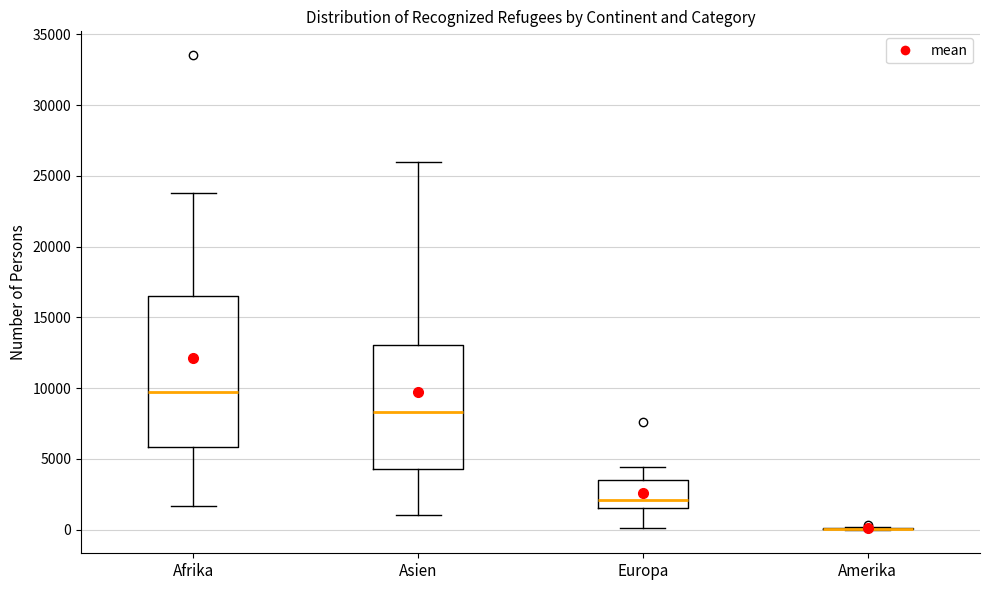

Reading left to right, read every box against the y-axis: the position of its median line, the range the box covers, and the ends of its whiskers. The values are not printed on the chart, so give them approximately, as read against the axis.

Afrika: median 9500, box 6000 to 16500, whiskers 1500 to 24000
Asien: median 8500, box 4500 to 13000, whiskers 1000 to 26000
Europa: median 2000, box 1500 to 3500, whiskers 0 to 4500
Amerika: box collapsed to a line at 0, whiskers 0 to 0